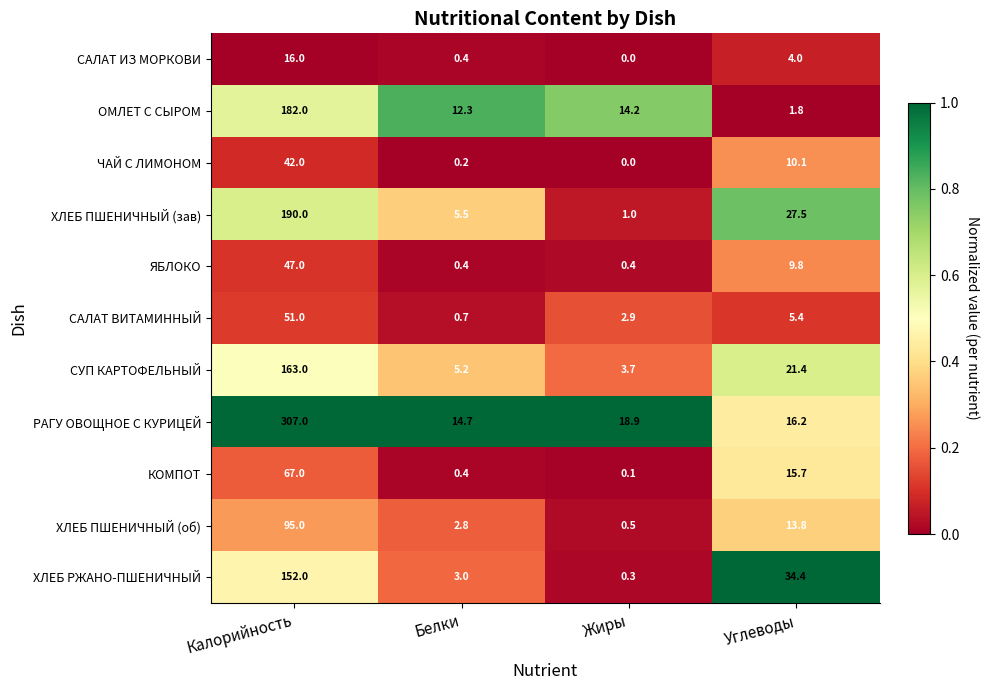

At which category is the sum across all series the highest?

Калорийность